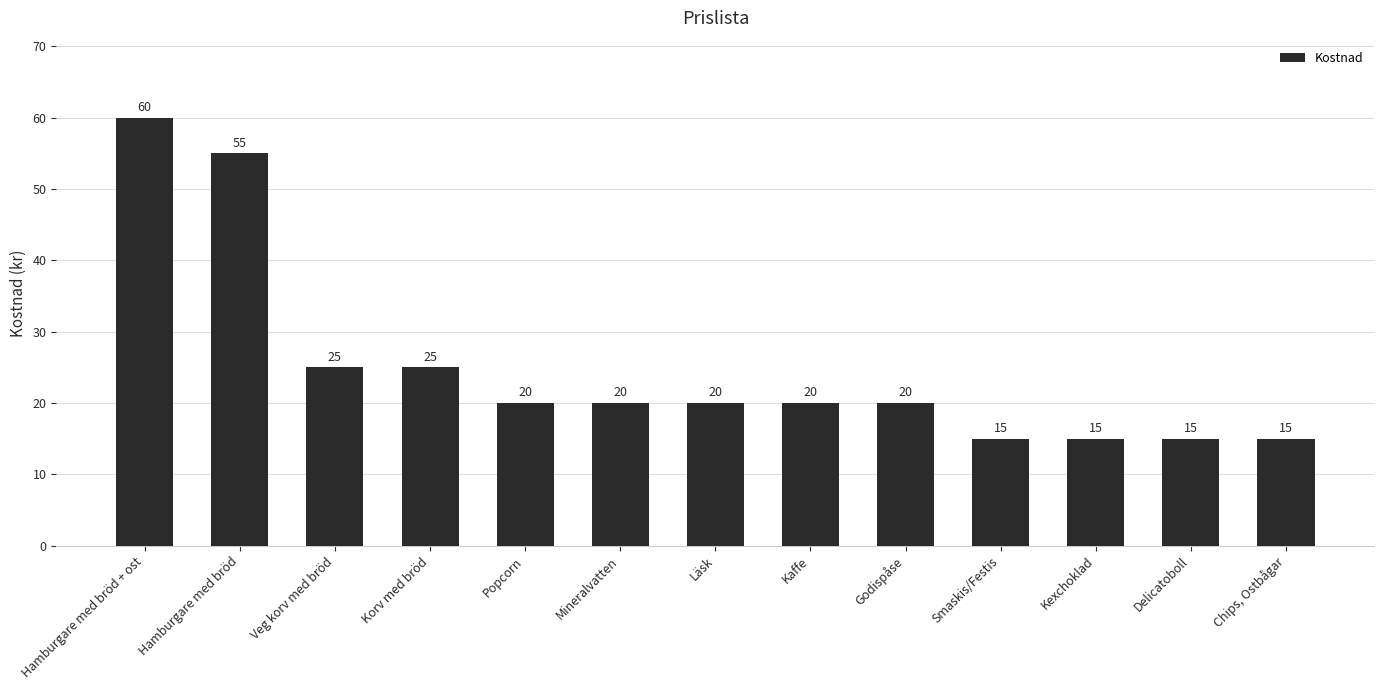

Reading left to right, transcribe all the data shown in this chart.

Hamburgare med bröd + ost=60	Hamburgare med bröd=55	Veg korv med bröd=25	Korv med bröd=25	Popcorn=20	Mineralvatten=20	Läsk=20	Kaffe=20	Godispåse=20	Smaskis/Festis=15	Kexchoklad=15	Delicatoboll=15	Chips, Ostbågar=15